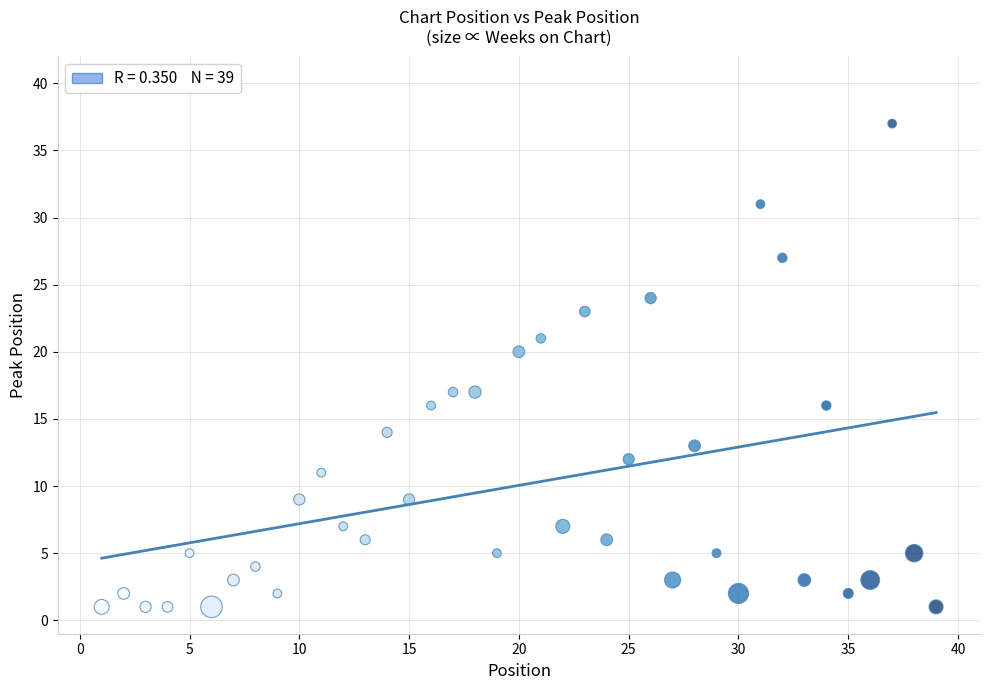

What Y value in the scatter plot is closest to 19?

20